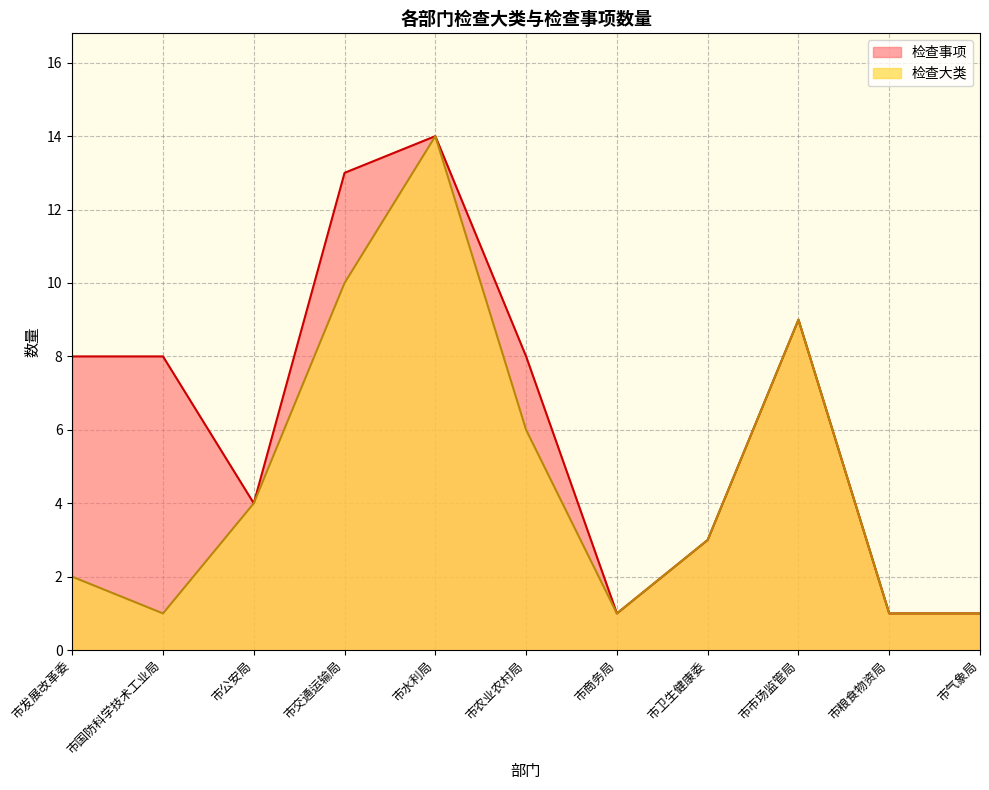

True or false: 检查事项 and 检查大类 intersect in this chart.

False